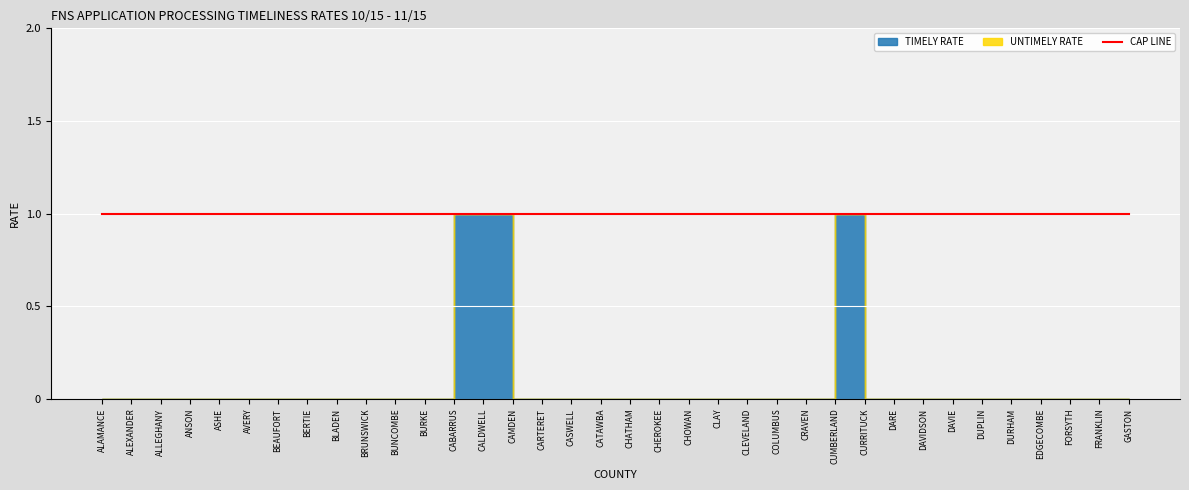

Count the number of data series in this chart.

3